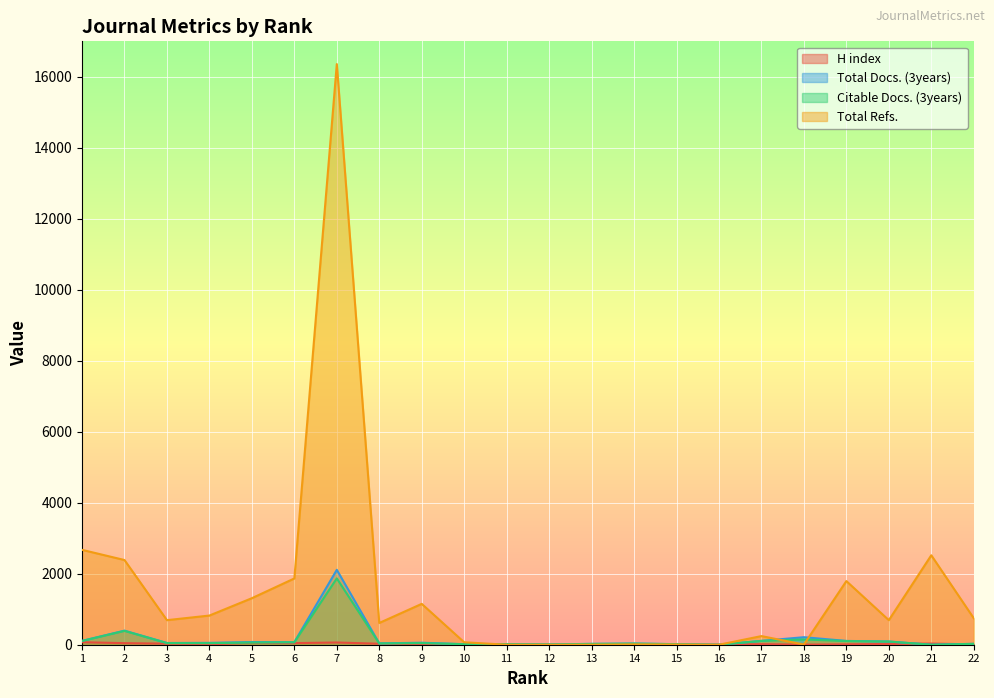

Where is the first local minimum for Total Docs. (3years)?

3